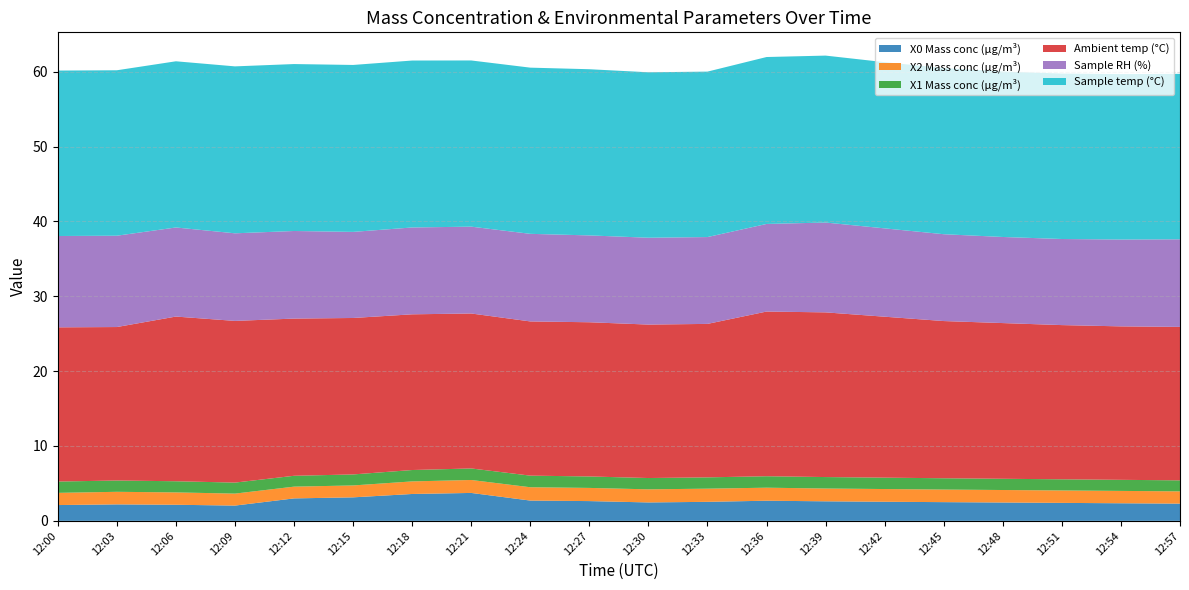

Reading left to right, what are all the values shown in this chart?

X0 Mass conc (μg/m³): 12:00=2.1	12:03=2.2	12:06=2.1	12:09=2.0	12:12=3.0	12:15=3.1	12:18=3.6	12:21=3.7	12:24=2.7	12:27=2.6	12:30=2.5	12:33=2.5	12:36=2.7	12:39=2.6	12:42=2.5	12:45=2.5	12:48=2.5	12:51=2.4	12:54=2.4	12:57=2.3
X2 Mass conc (μg/m³): 12:00=1.6	12:03=1.7	12:06=1.6	12:09=1.6	12:12=1.6	12:15=1.6	12:18=1.7	12:21=1.7	12:24=1.8	12:27=1.8	12:30=1.8	12:33=1.8	12:36=1.7	12:39=1.7	12:42=1.7	12:45=1.7	12:48=1.7	12:51=1.7	12:54=1.6	12:57=1.6
X1 Mass conc (μg/m³): 12:00=1.5	12:03=1.5	12:06=1.5	12:09=1.5	12:12=1.4	12:15=1.5	12:18=1.5	12:21=1.5	12:24=1.6	12:27=1.5	12:30=1.5	12:33=1.5	12:36=1.5	12:39=1.5	12:42=1.5	12:45=1.5	12:48=1.5	12:51=1.5	12:54=1.5	12:57=1.5
Ambient temp (°C): 12:00=20.6	12:03=20.5	12:06=22.0	12:09=21.6	12:12=21.0	12:15=20.9	12:18=20.8	12:21=20.7	12:24=20.6	12:27=20.6	12:30=20.5	12:33=20.5	12:36=22.0	12:39=22.0	12:42=21.5	12:45=21.0	12:48=20.8	12:51=20.6	12:54=20.5	12:57=20.5
Sample RH (%): 12:00=12.2	12:03=12.2	12:06=11.9	12:09=11.7	12:12=11.7	12:15=11.5	12:18=11.6	12:21=11.6	12:24=11.7	12:27=11.6	12:30=11.6	12:33=11.6	12:36=11.7	12:39=12.0	12:42=11.8	12:45=11.6	12:48=11.5	12:51=11.5	12:54=11.6	12:57=11.7
Sample temp (°C): 12:00=22.1	12:03=22.1	12:06=22.2	12:09=22.3	12:12=22.3	12:15=22.3	12:18=22.3	12:21=22.2	12:24=22.2	12:27=22.2	12:30=22.1	12:33=22.1	12:36=22.3	12:39=22.3	12:42=22.2	12:45=22.2	12:48=22.1	12:51=22.1	12:54=22.1	12:57=22.1